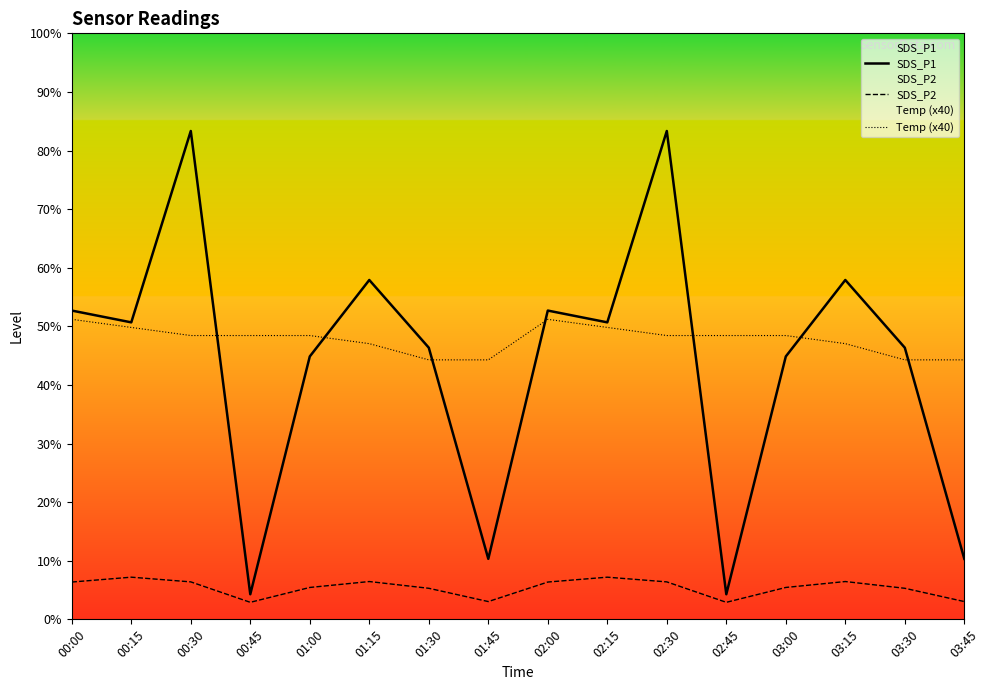

Between 03:45 and 01:00, which is larger?

01:00